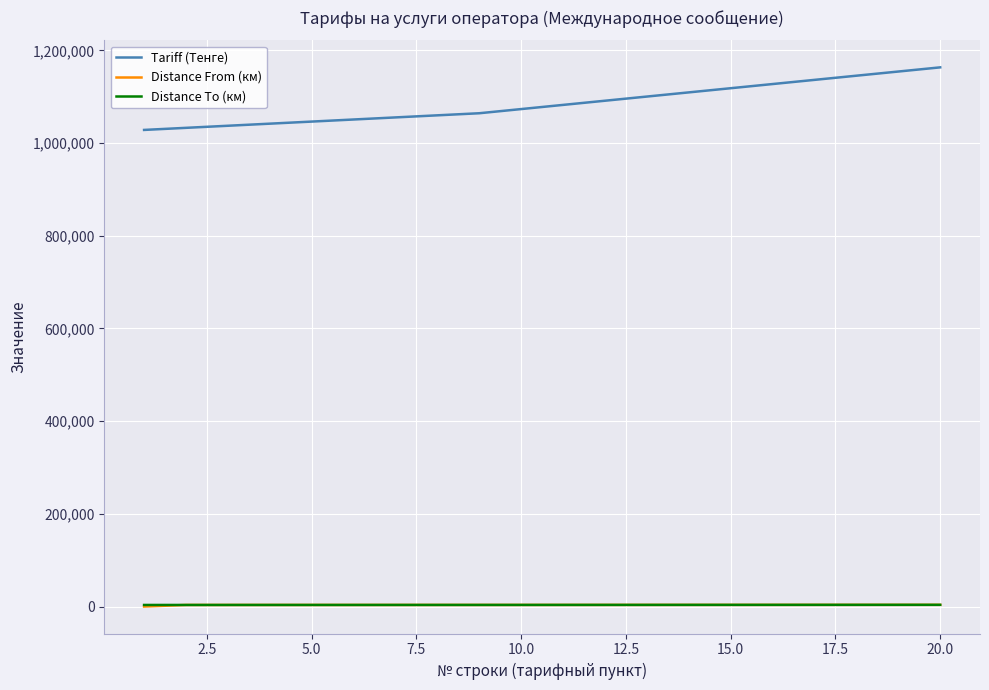

What is the maximum value for Tariff (Тенге)?

1163483